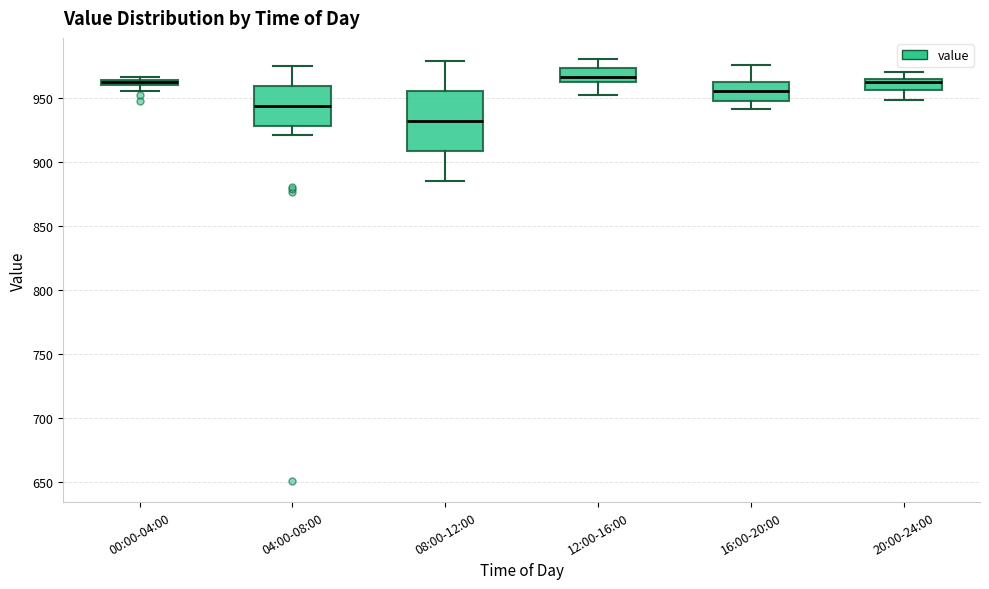

Comparing the boxes themselves (not the whiskers), which one is the tallest?

08:00-12:00